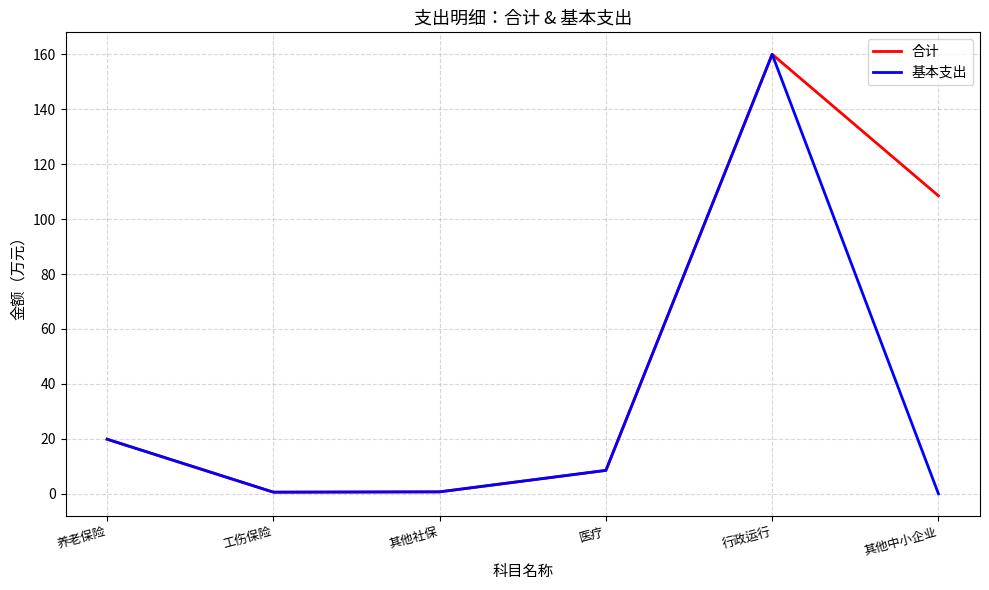

What position from the left is 其他中小企业?

6